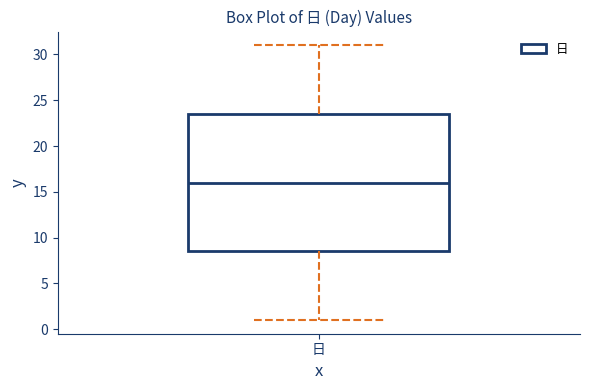

Read this box plot against the y-axis: the position of the median line, the range covered by the box, and the ends of both whiskers. The values are not printed on the chart, so give them approximately, as read against the axis.

median 16.0, box 8.5 to 23.5, whiskers 1.0 to 31.0